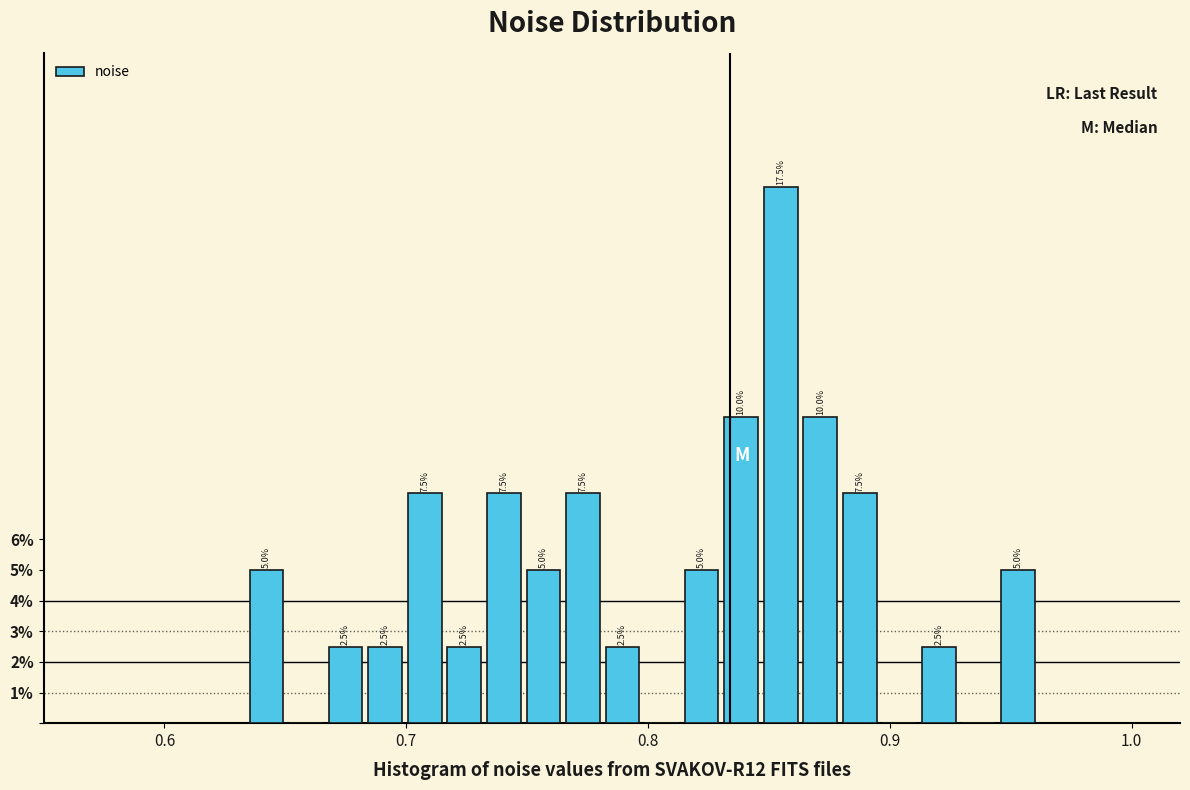

Read against the x-axis, roughly where is the centre of the tallest bar?

0.85